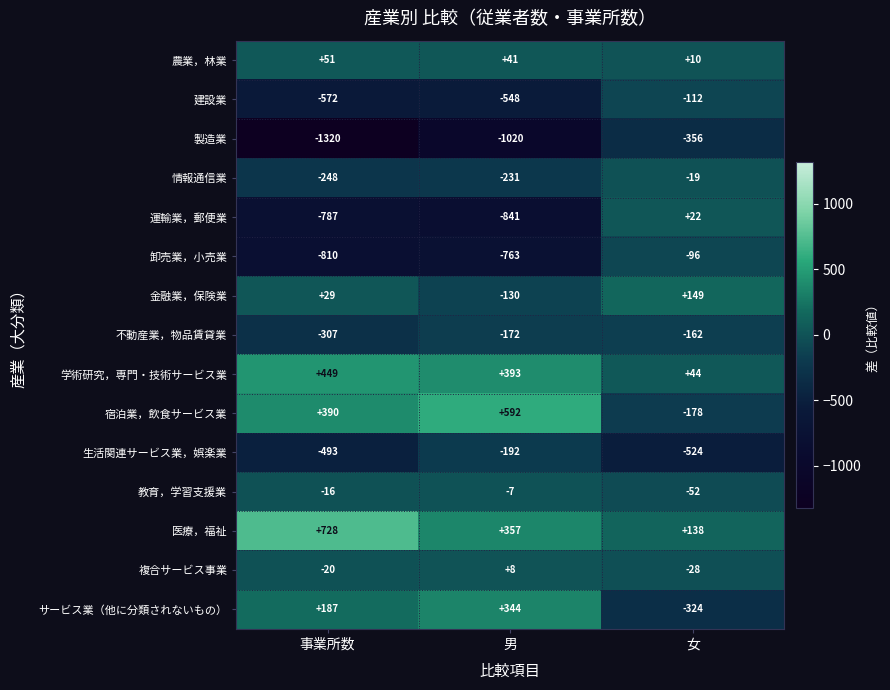

What is the total value across all series at 男?

-2169